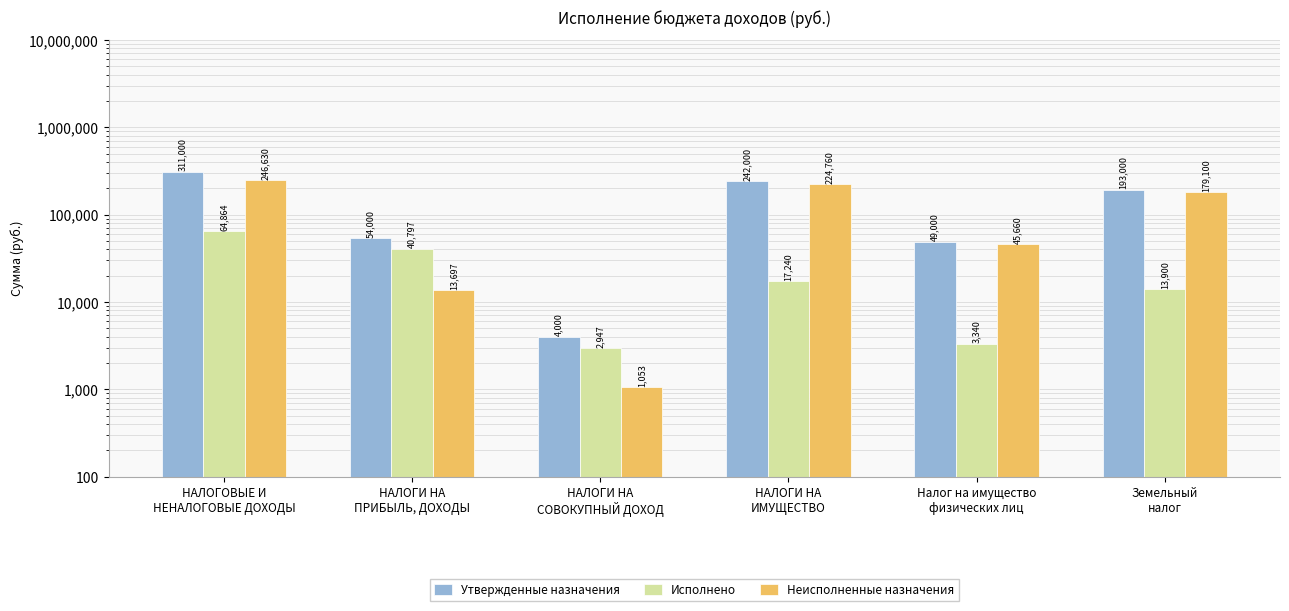

At which label is Неисполненные назначения closest to 123841?

Земельный
налог